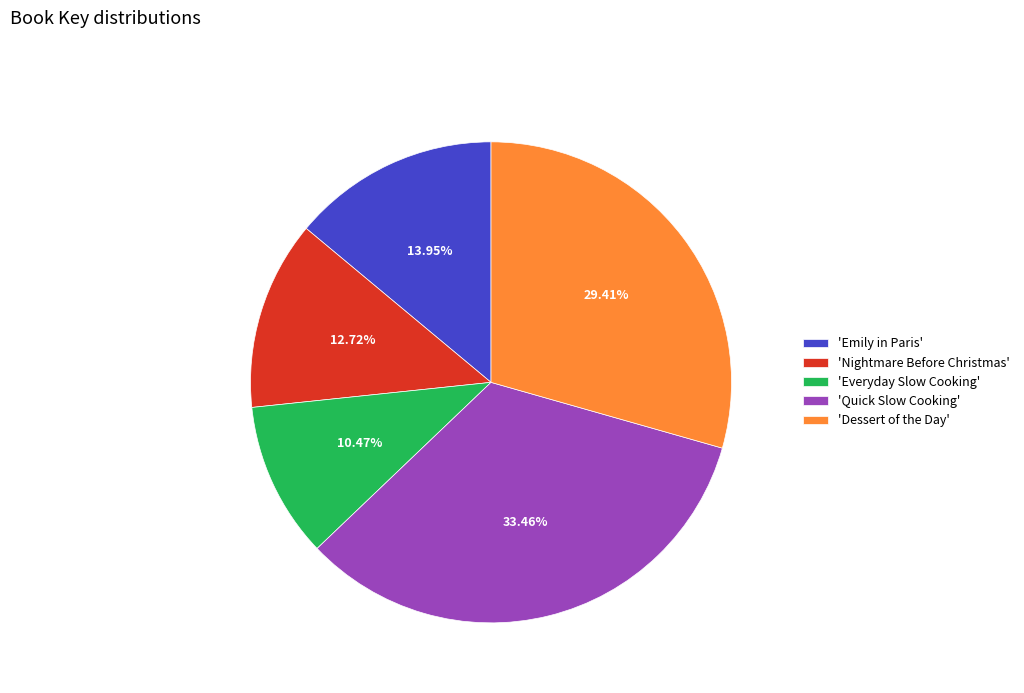

Between 'Emily in Paris' and 'Nightmare Before Christmas', which is larger?

'Emily in Paris'